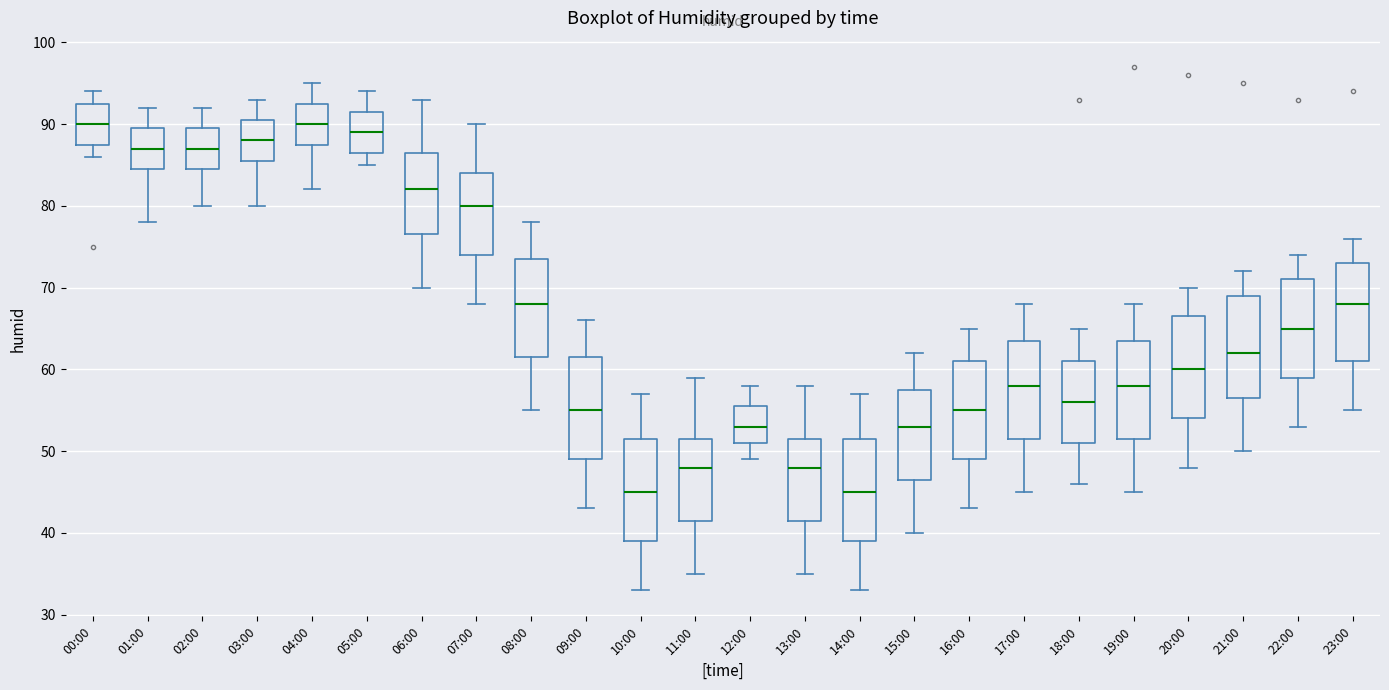

Reading left to right, transcribe this box plot: for each box, give where its median line is, the range the box spans, and where its two whiskers end, as read against the y-axis. The values are not printed on the chart, so give them approximately, as read against the axis.

00:00: median 90, box 88 to 93, whiskers 86 to 94
01:00: median 87, box 85 to 90, whiskers 78 to 92
02:00: median 87, box 85 to 90, whiskers 80 to 92
03:00: median 88, box 86 to 91, whiskers 80 to 93
04:00: median 90, box 88 to 93, whiskers 82 to 95
05:00: median 89, box 87 to 92, whiskers 85 to 94
06:00: median 82, box 77 to 87, whiskers 70 to 93
07:00: median 80, box 74 to 84, whiskers 68 to 90
08:00: median 68, box 62 to 74, whiskers 55 to 78
09:00: median 55, box 49 to 62, whiskers 43 to 66
10:00: median 45, box 39 to 52, whiskers 33 to 57
11:00: median 48, box 42 to 52, whiskers 35 to 59
12:00: median 53, box 51 to 56, whiskers 49 to 58
13:00: median 48, box 42 to 52, whiskers 35 to 58
14:00: median 45, box 39 to 52, whiskers 33 to 57
15:00: median 53, box 47 to 58, whiskers 40 to 62
16:00: median 55, box 49 to 61, whiskers 43 to 65
17:00: median 58, box 52 to 64, whiskers 45 to 68
18:00: median 56, box 51 to 61, whiskers 46 to 65
19:00: median 58, box 52 to 64, whiskers 45 to 68
20:00: median 60, box 54 to 67, whiskers 48 to 70
21:00: median 62, box 57 to 69, whiskers 50 to 72
22:00: median 65, box 59 to 71, whiskers 53 to 74
23:00: median 68, box 61 to 73, whiskers 55 to 76